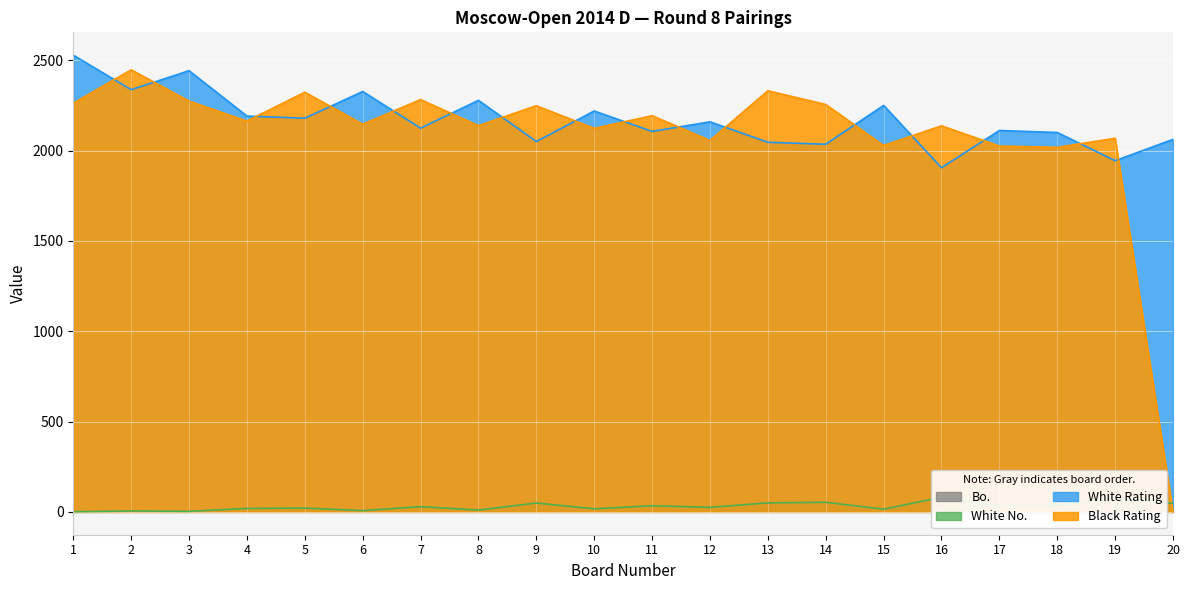

True or false: White Rating and White No. cross at least once.

False